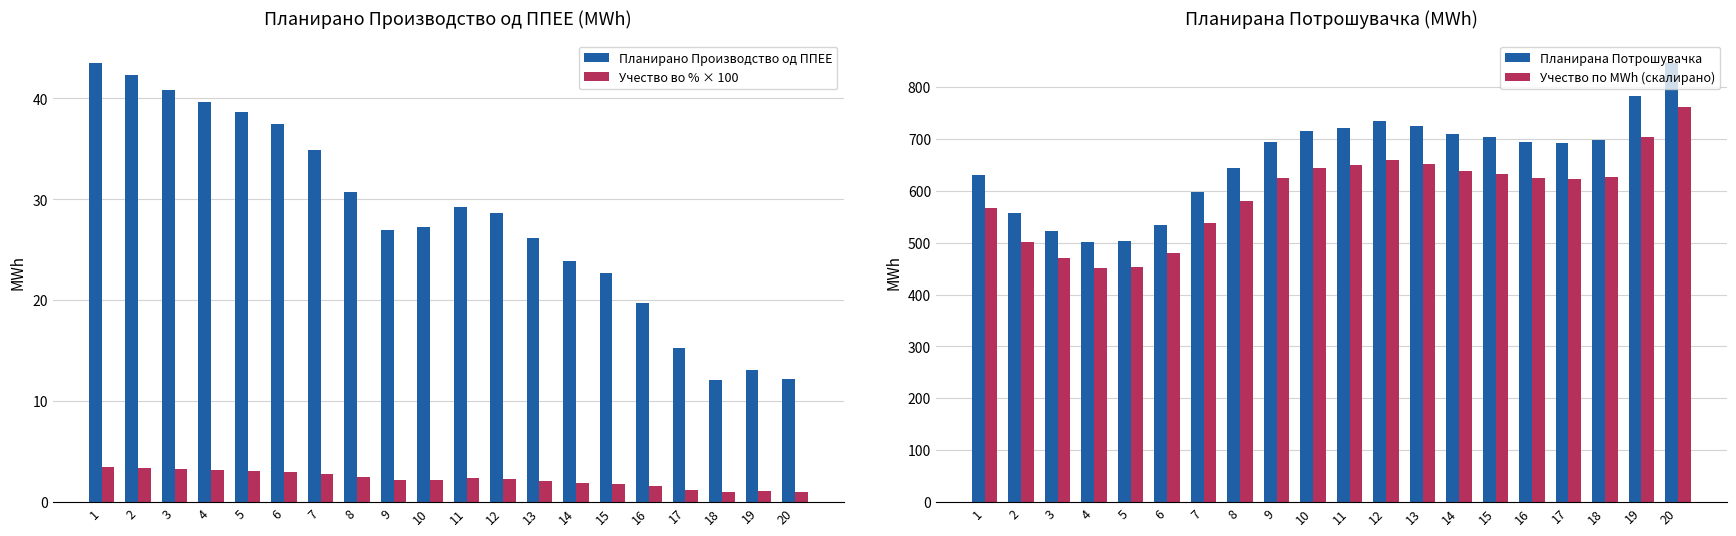

Between 3 and 14, which series saw the biggest shift?

Планирана Потрошувачка